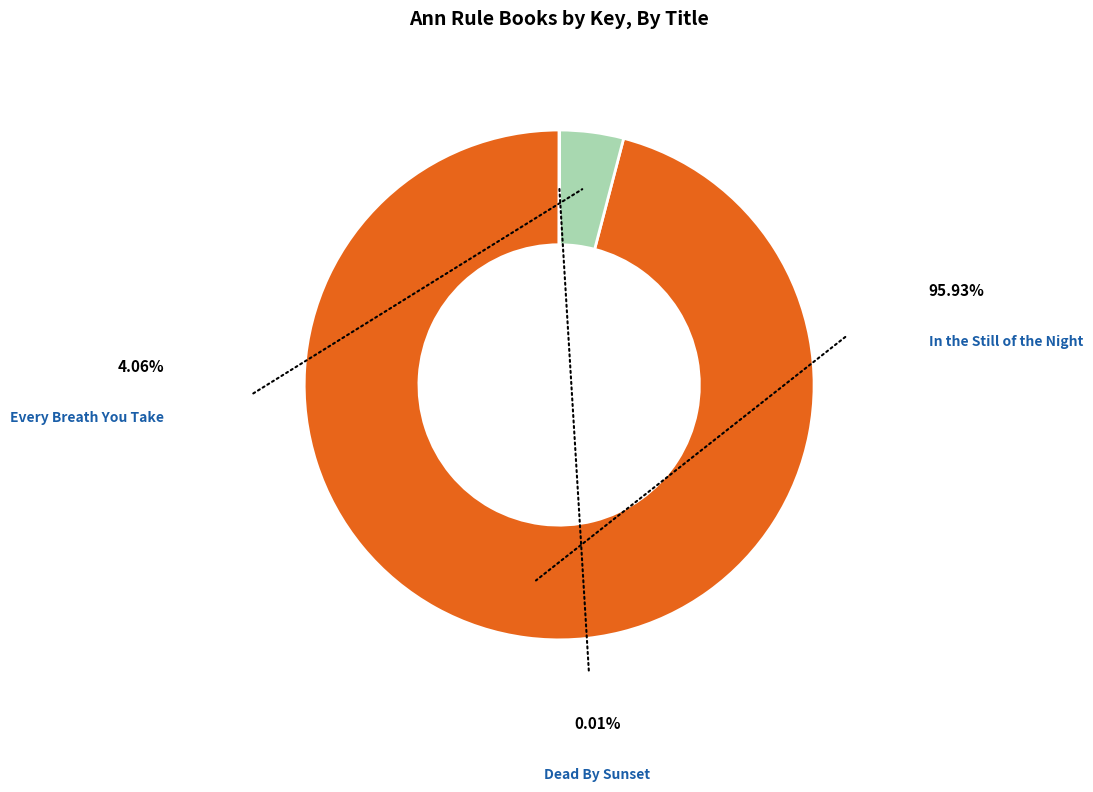

What is the majority slice?

In the Still of the Night